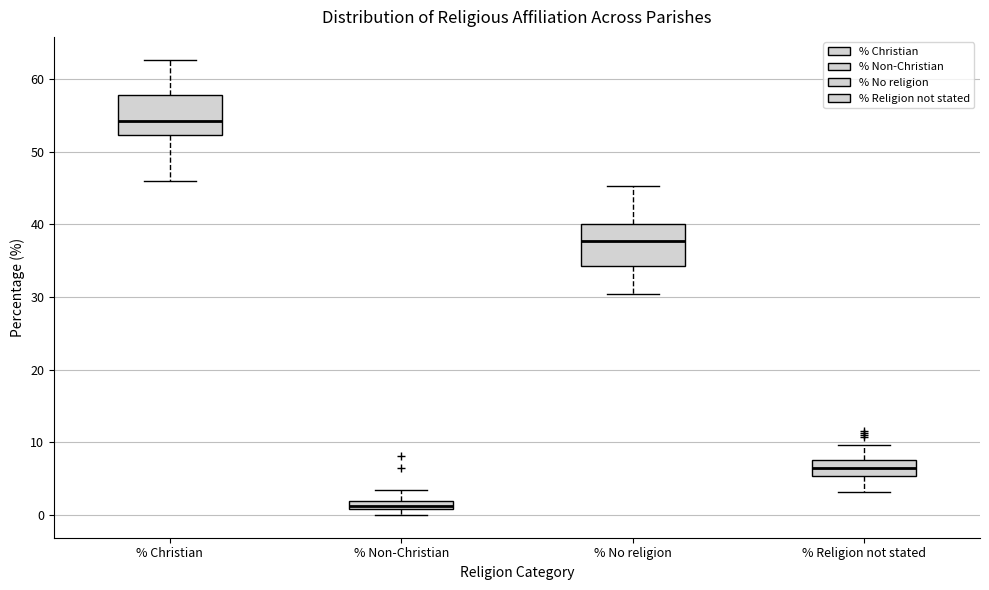

Where is the lower edge of the box for % Religion not stated on the y-axis? The values are not printed on the chart, so give them approximately, as read against the axis.

5